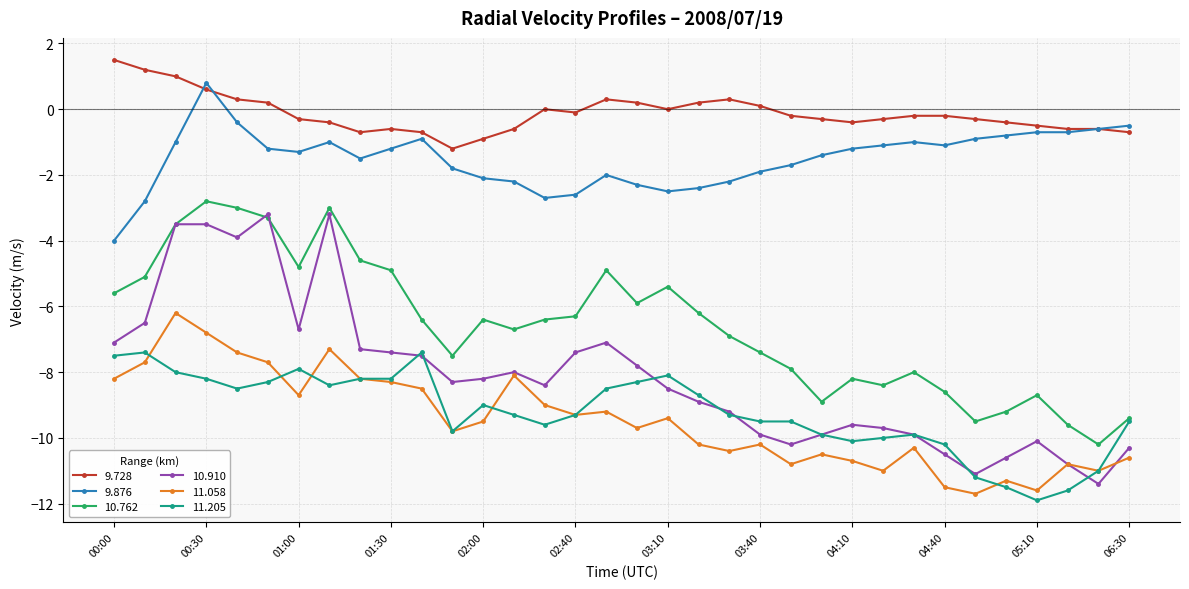

How many lines are shown in the chart?

6